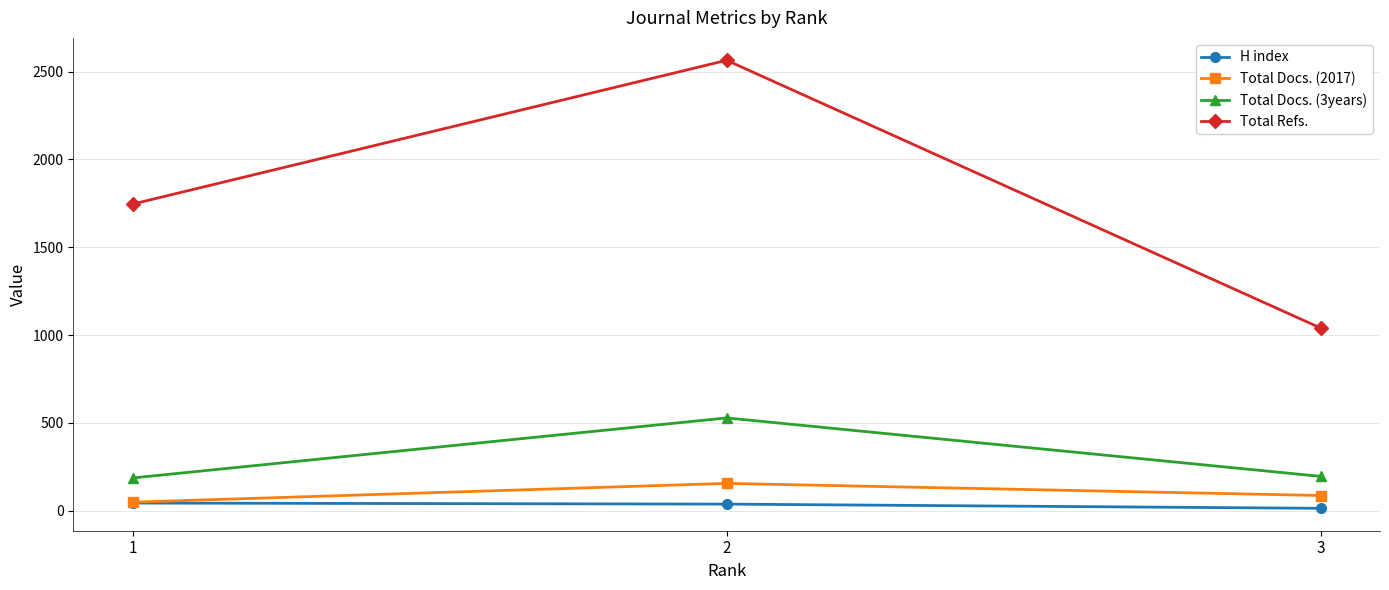

What is the value of the Total Docs. (2017) point at the 2nd from the left?

155